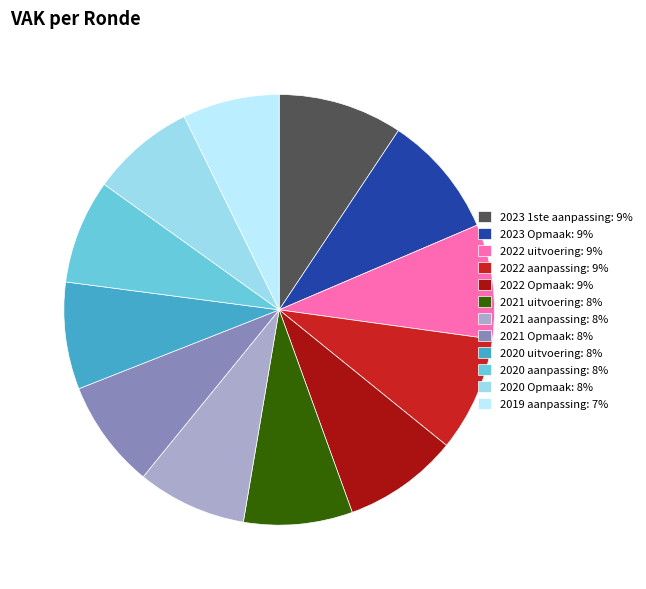

Does 2020 Opmaak: 8% account for over 50% of the chart?

No